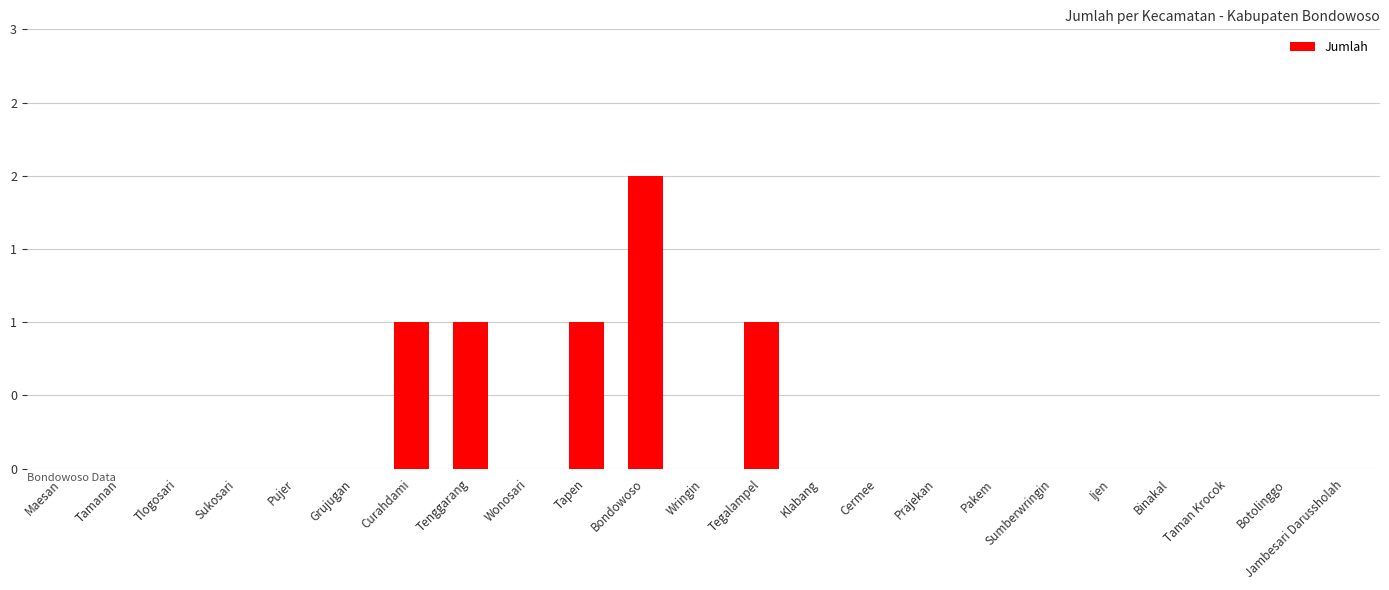

Are the bars horizontal?

No